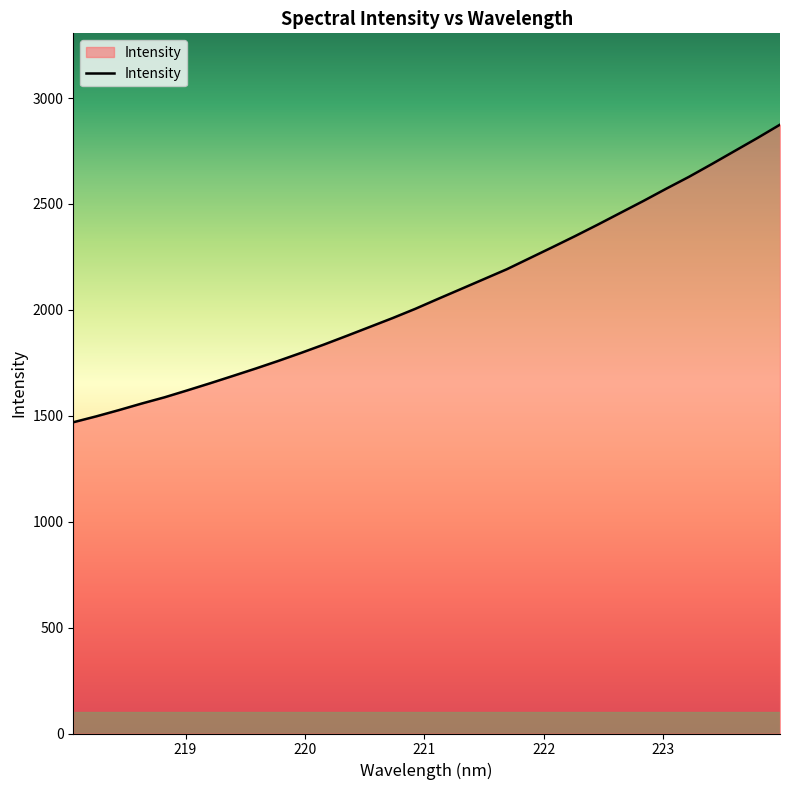

What is the greatest value displayed?

2874.4